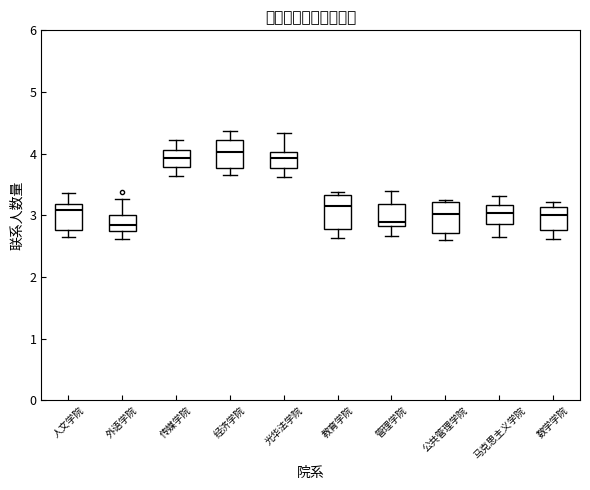

Where does the lower whisker of the box for 公共管理学院 end on the y-axis? The values are not printed on the chart, so give them approximately, as read against the axis.

2.6